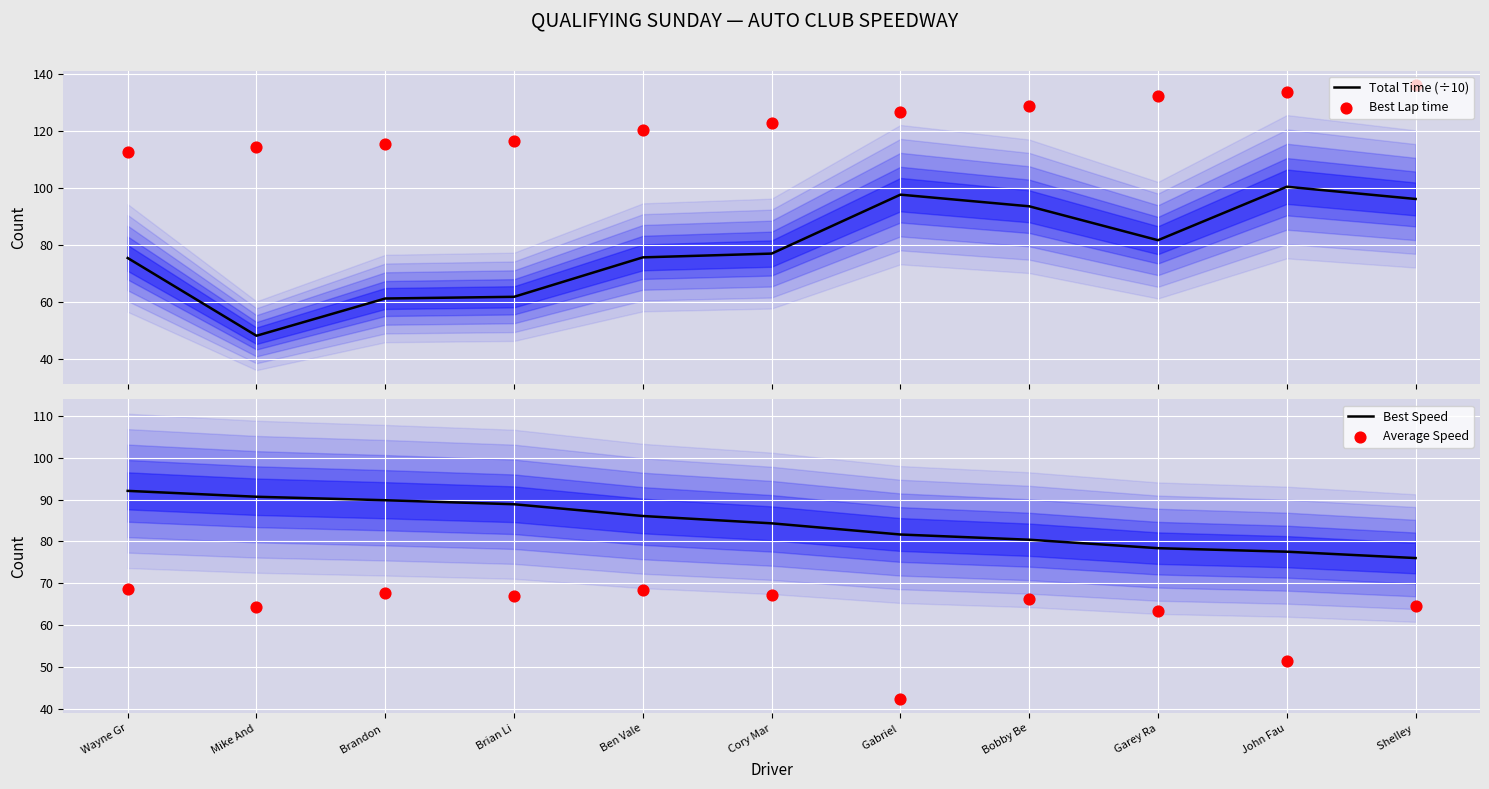

Is the value of Best Lap time at Cory Mar greater than the value of Total Time (÷10) at Garey Ra?

Yes